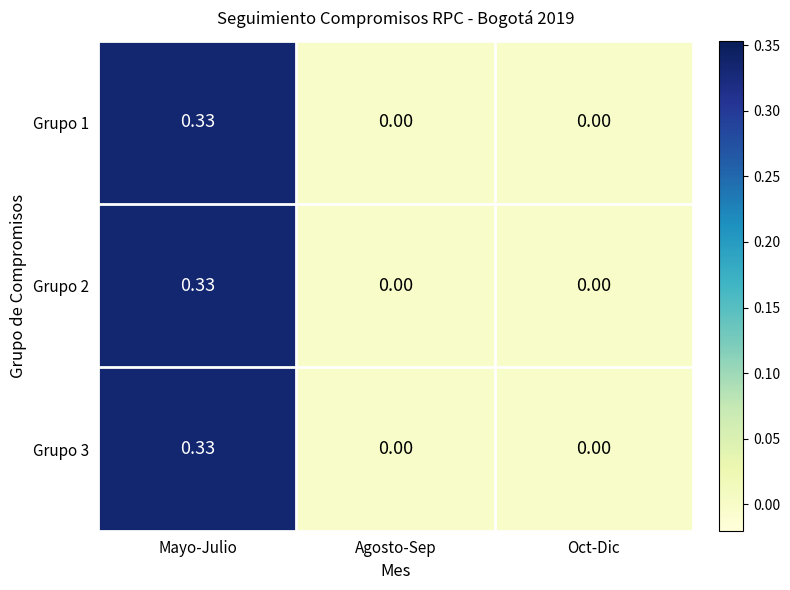

Which category has the highest value in the Grupo 3 series?

Mayo-Julio